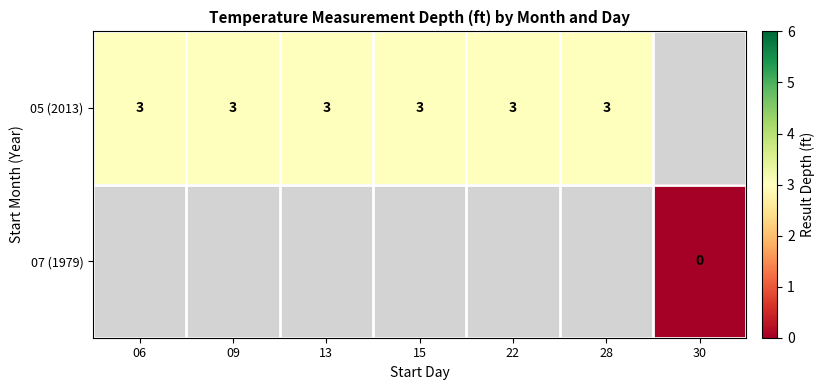

True or false: 05 (2013) has a value of 3 at 28.

True